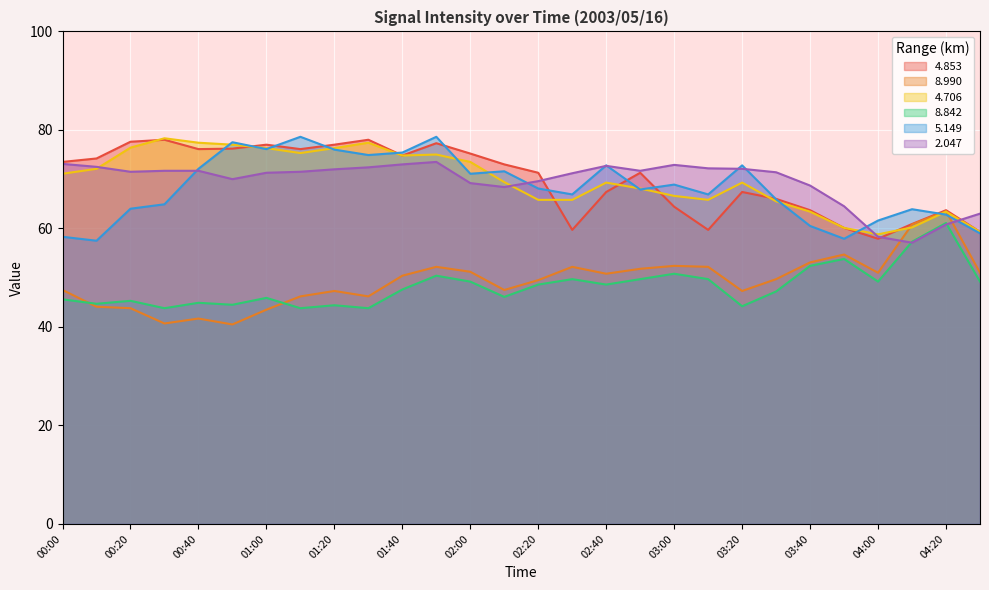

List the labels in order of   8.990 value, largest first.

04:20, 04:10, 03:50, 03:40, 03:00, 01:50, 02:30, 03:10, 02:50, 02:00, 04:00, 04:30, 02:40, 01:40, 03:30, 02:20, 00:00, 02:10, 01:20, 03:20, 01:10, 01:30, 00:10, 00:20, 01:00, 00:40, 00:30, 00:50